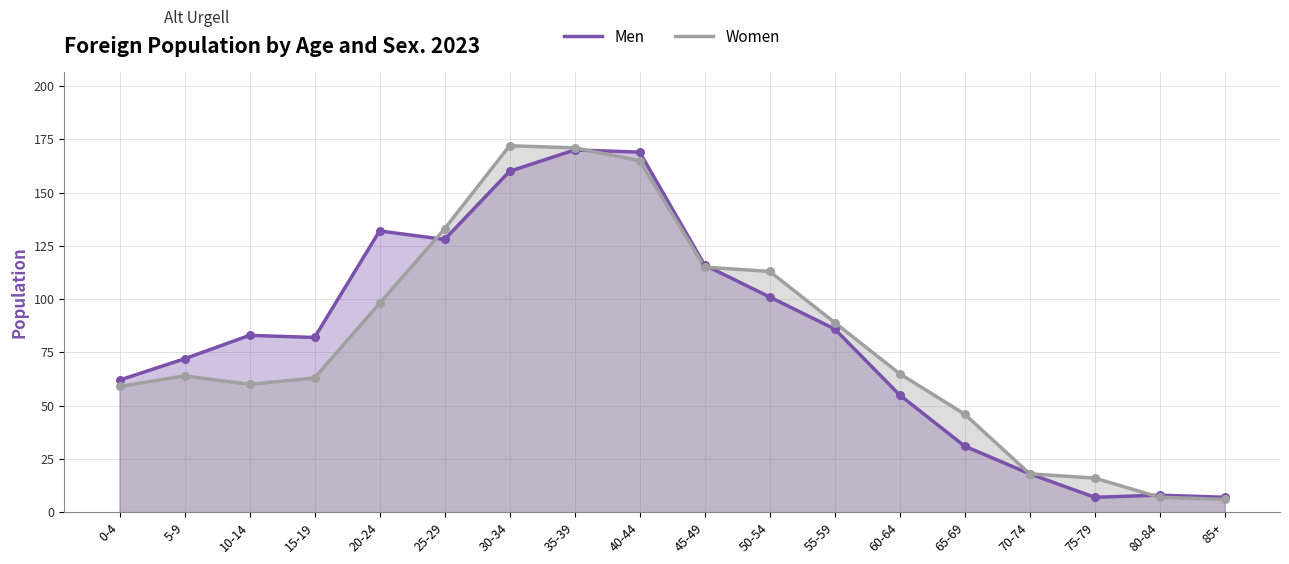

Which series reaches the maximum Y coordinate?

Women